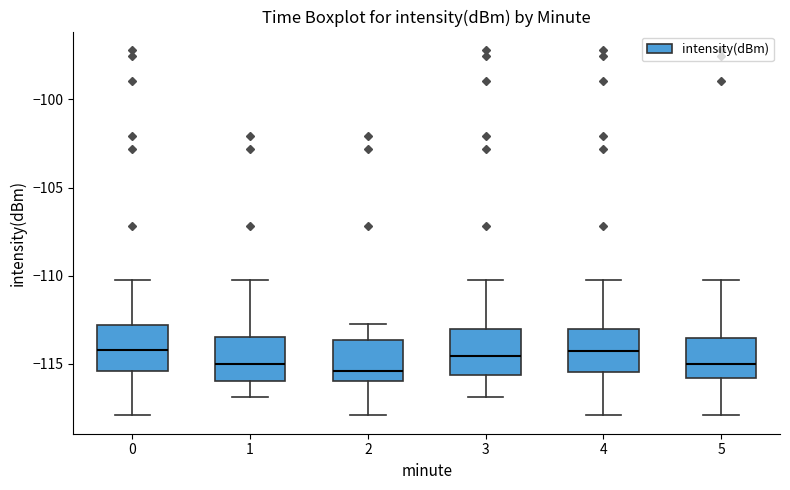

Reading left to right, read every box against the y-axis: the position of its median line, the range the box covers, and the ends of its whiskers. The values are not printed on the chart, so give them approximately, as read against the axis.

0: median -114.0, box -115.5 to -113.0, whiskers -118.0 to -110.0
1: median -115.0, box -116.0 to -113.5, whiskers -117.0 to -110.0
2: median -115.5, box -116.0 to -113.5, whiskers -118.0 to -113.0
3: median -114.5, box -115.5 to -113.0, whiskers -117.0 to -110.0
4: median -114.5, box -115.5 to -113.0, whiskers -118.0 to -110.0
5: median -115.0, box -116.0 to -113.5, whiskers -118.0 to -110.0